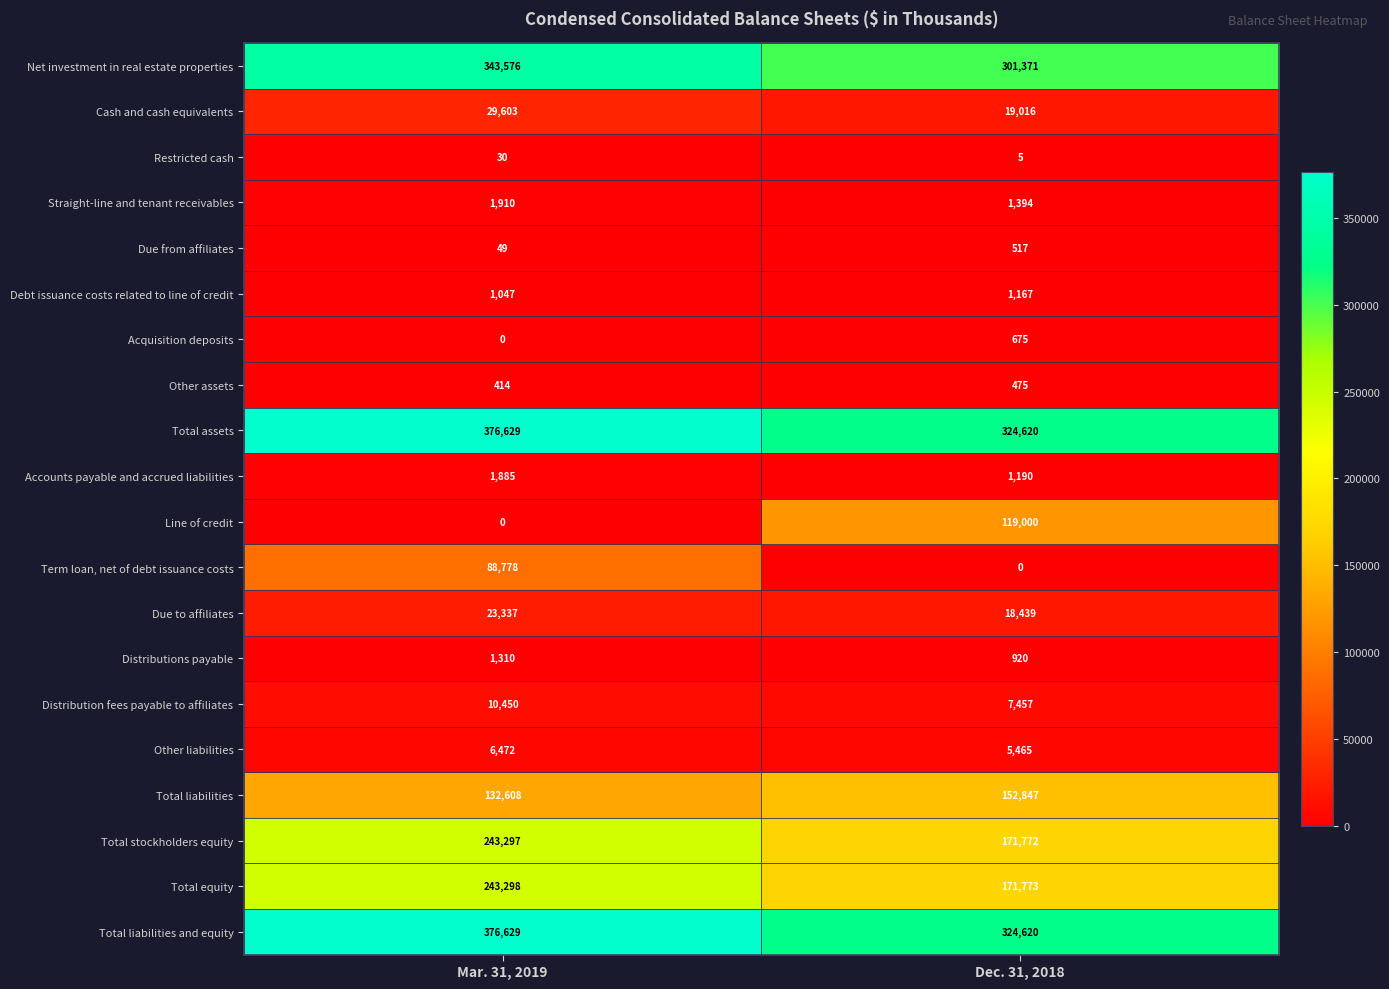

Which category has the highest value in the Due from affiliates series?

Dec. 31, 2018